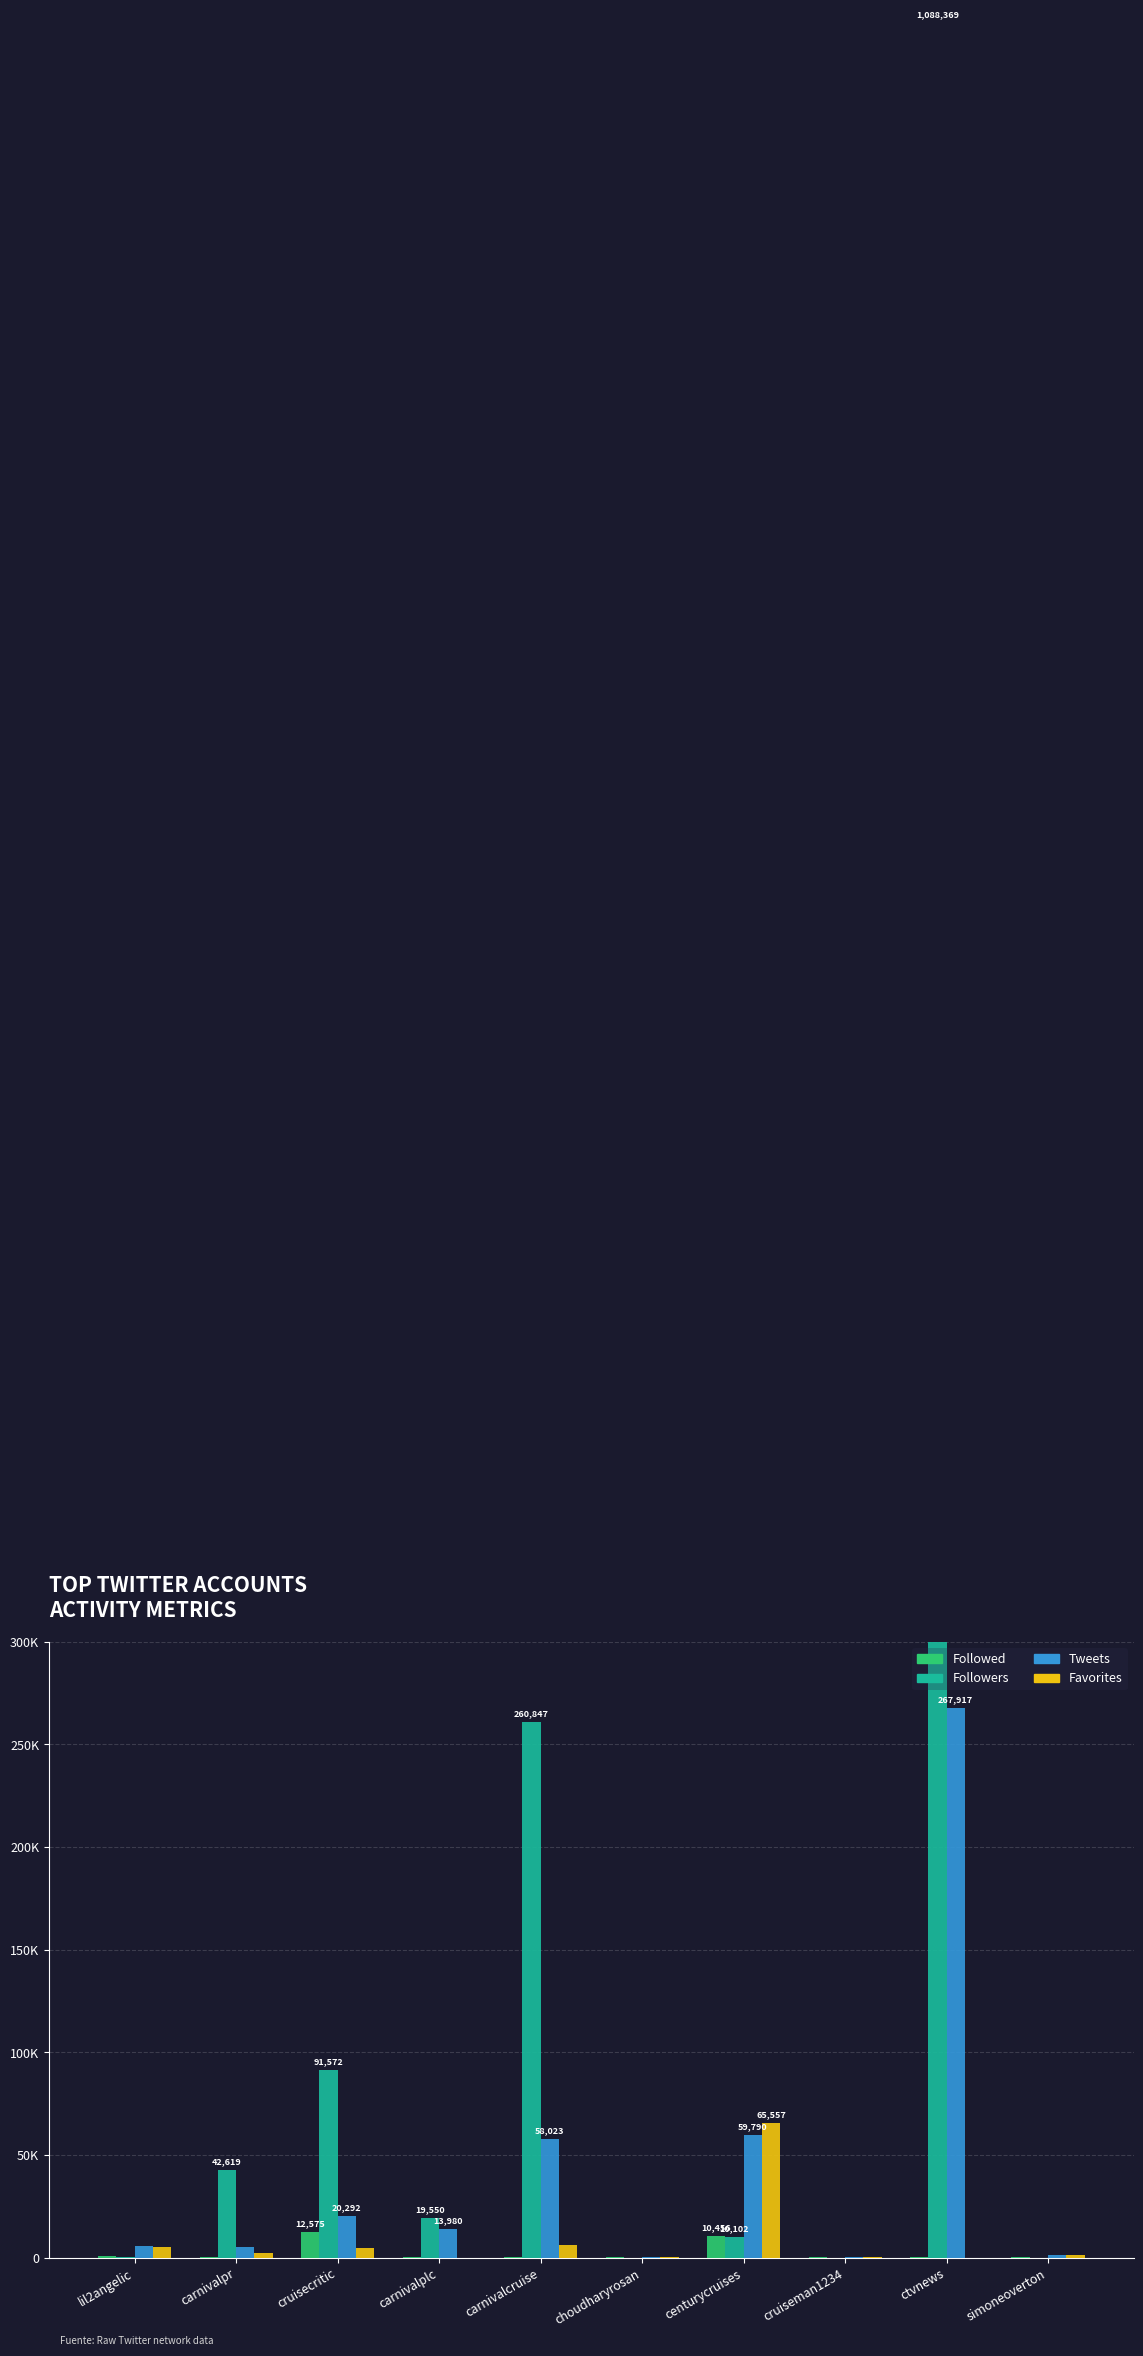

Which series has the largest total across all categories?

Followers